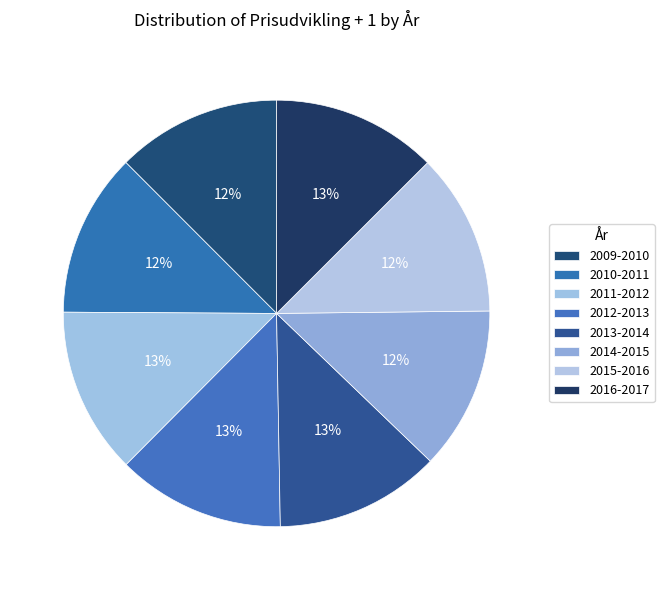

The 2013-2014 slice represents 13% of the pie. True or false?

True